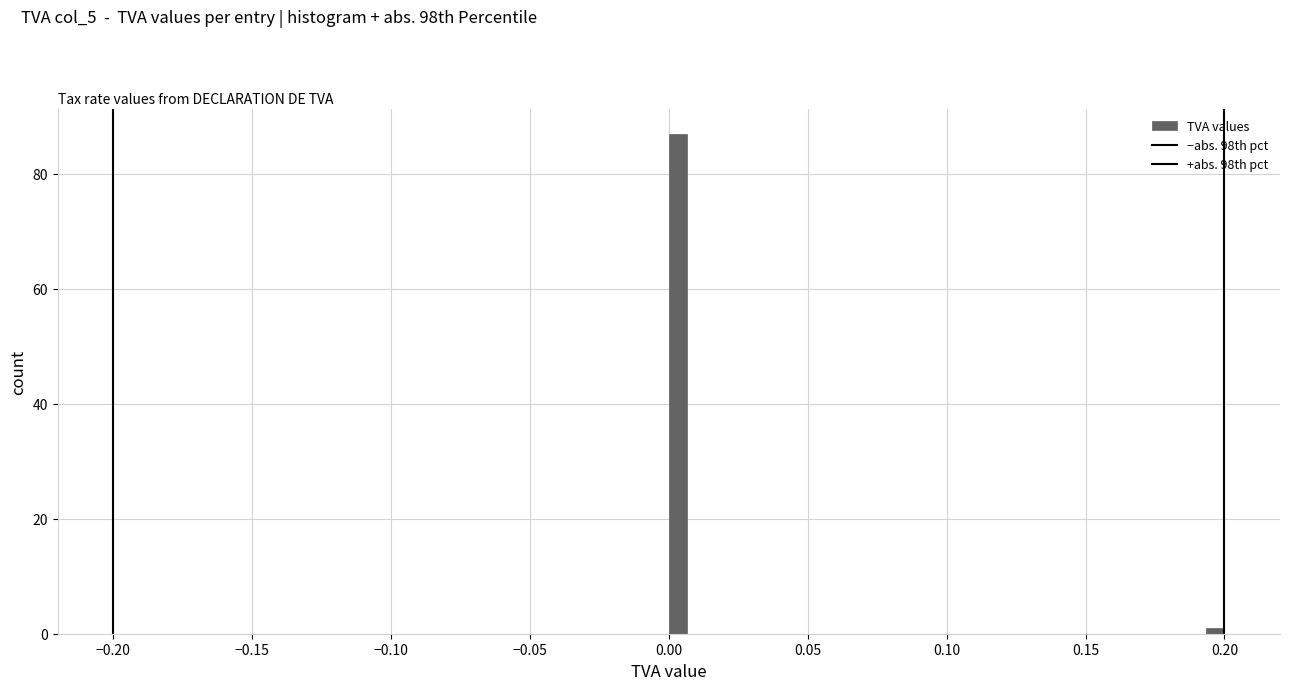

Read against the x-axis, roughly where is the centre of the tallest bar?

0.005